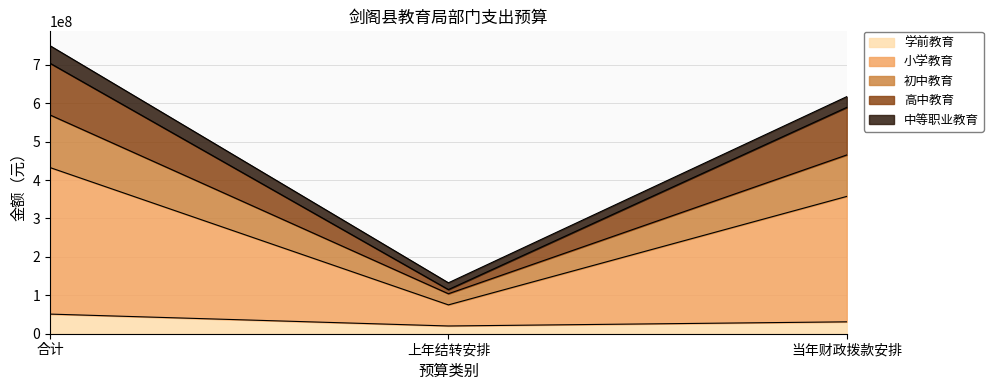

Which category has the highest value in the 学前教育 series?

合计